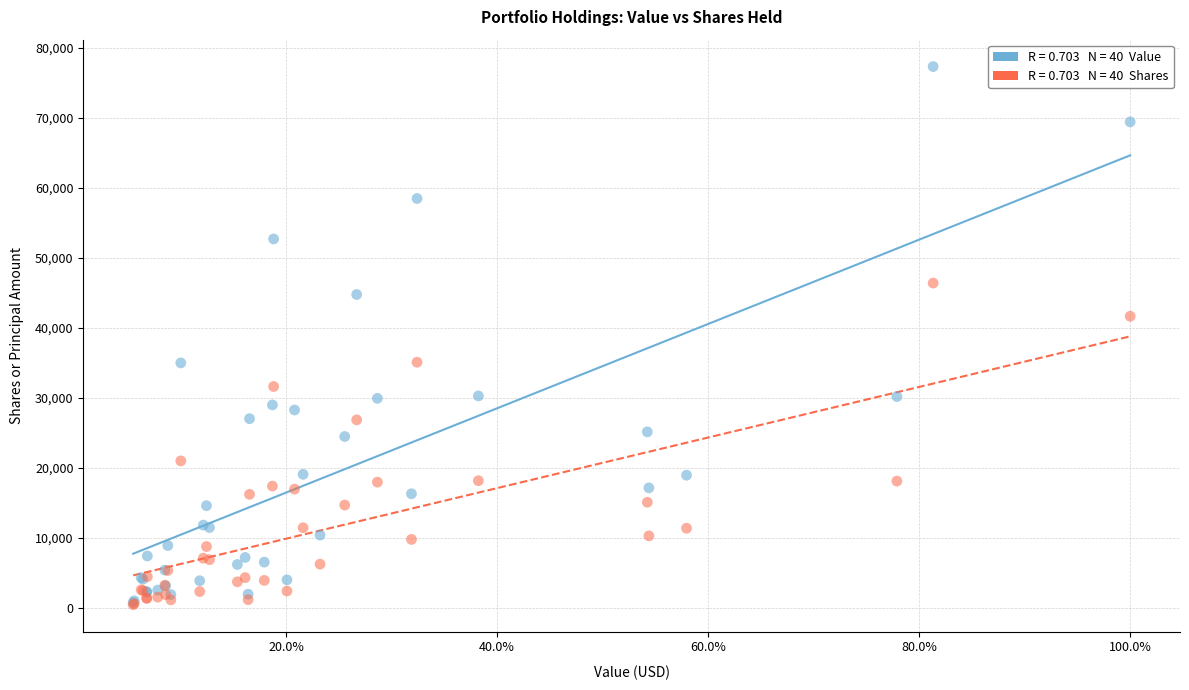

Across all series, what Y value is closest to 38899?

41667.6